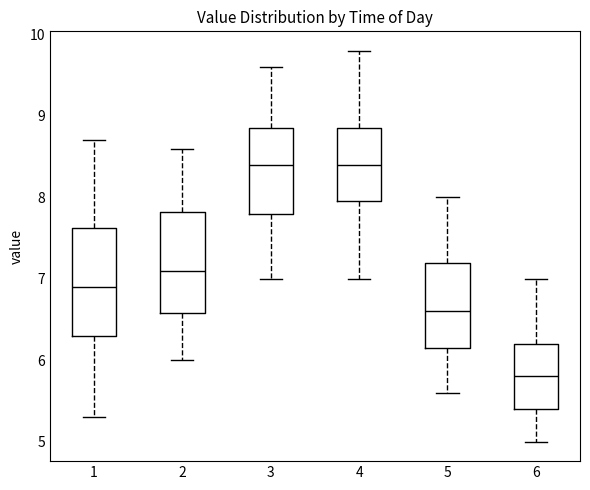

Reading left to right, read every box against the y-axis: the position of its median line, the range the box covers, and the ends of its whiskers. The values are not printed on the chart, so give them approximately, as read against the axis.

1: median 6.9, box 6.3 to 7.6, whiskers 5.3 to 8.7
2: median 7.1, box 6.6 to 7.8, whiskers 6.0 to 8.6
3: median 8.4, box 7.8 to 8.9, whiskers 7.0 to 9.6
4: median 8.4, box 8.0 to 8.9, whiskers 7.0 to 9.8
5: median 6.6, box 6.2 to 7.2, whiskers 5.6 to 8.0
6: median 5.8, box 5.4 to 6.2, whiskers 5.0 to 7.0